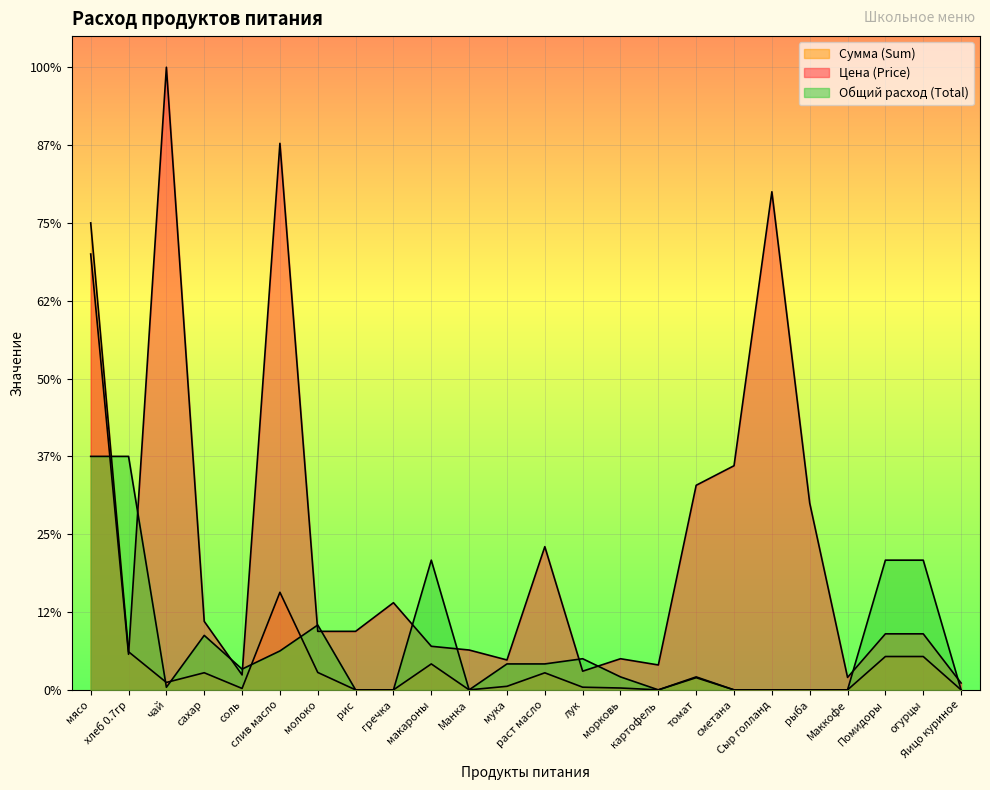

How many series are shown in this chart?

3